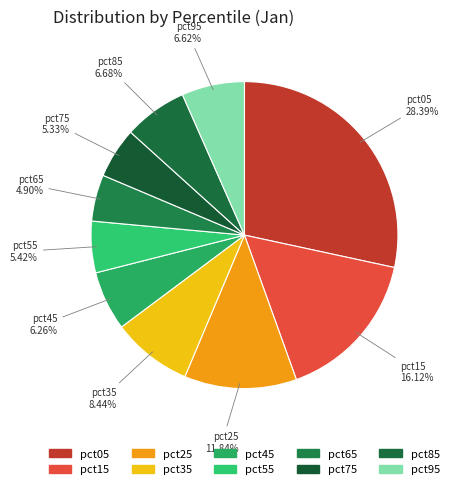

Count the number of slices in the pie.

10